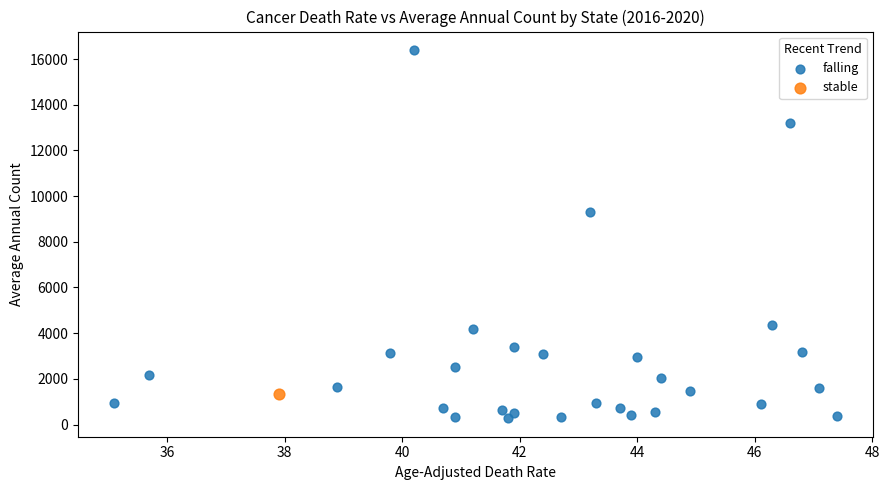

What are all the series names shown in the legend?

falling, stable